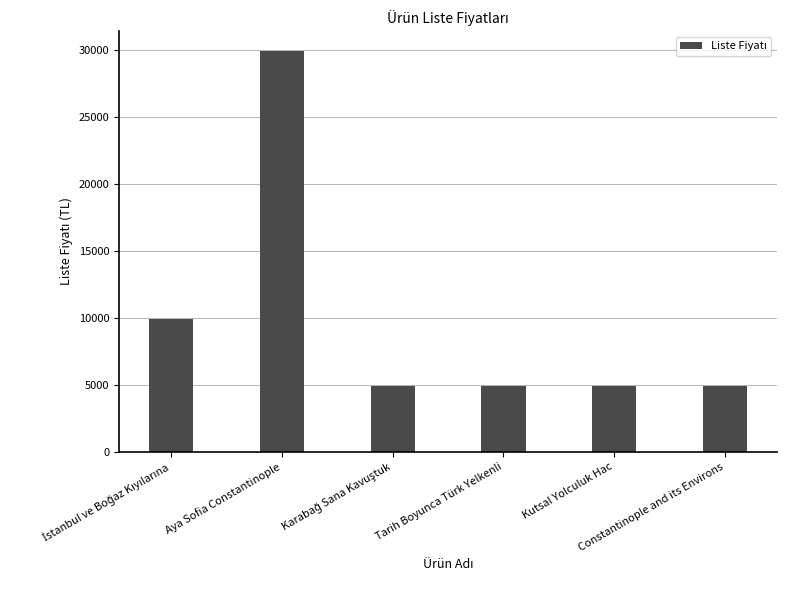

The value at Aya Sofia Constantinople is 7425. True or false?

False